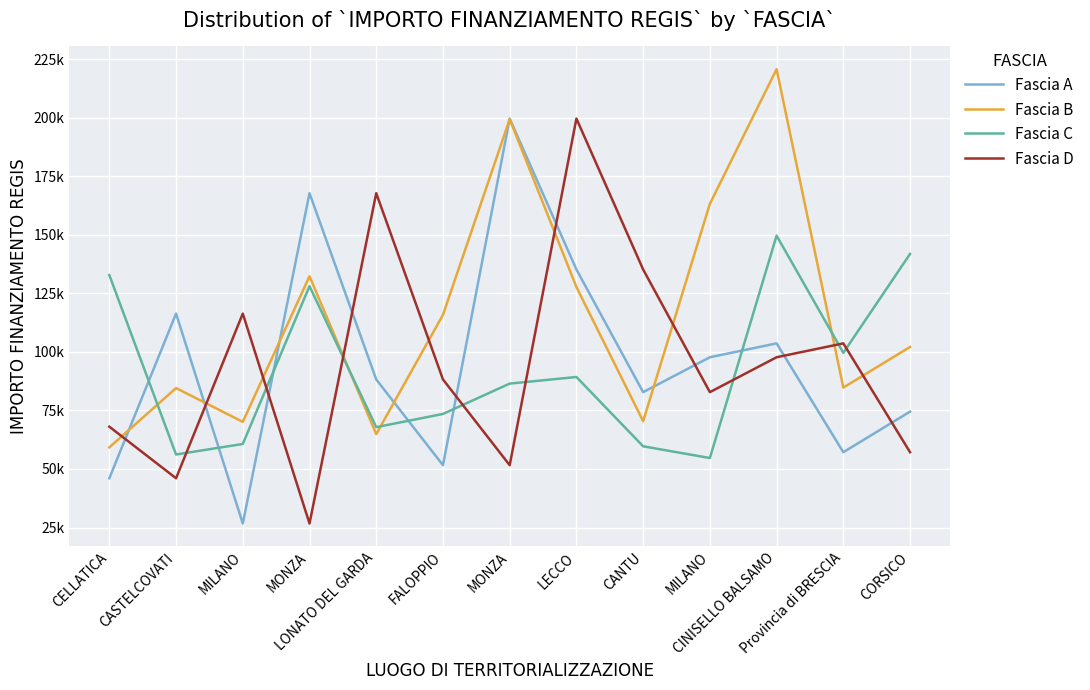

Is it true that Fascia C equals 119919.0 at LONATO DEL GARDA?

False